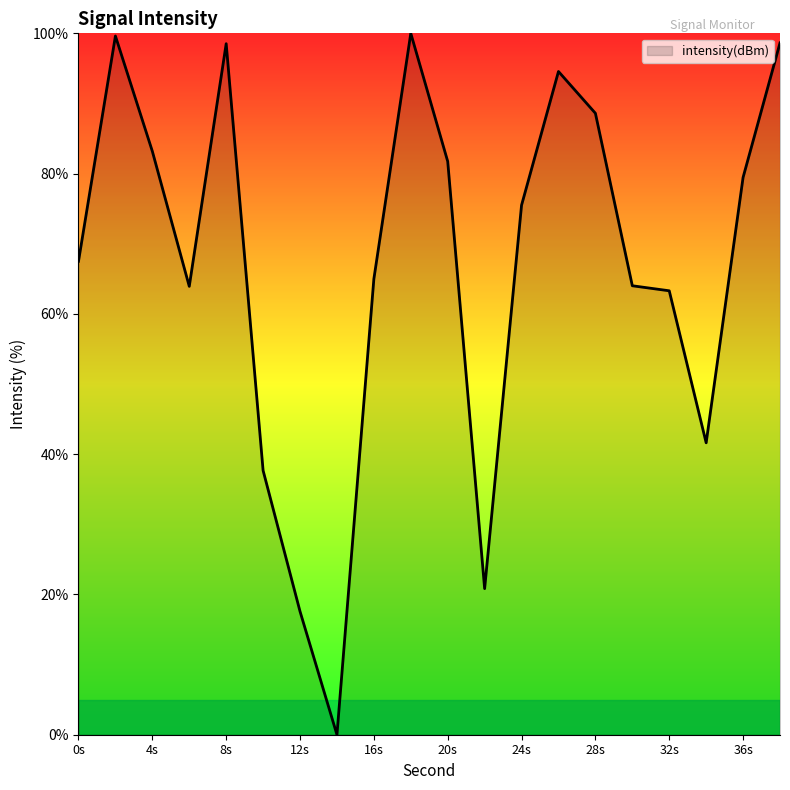

Count the number of values greater than 75.

10